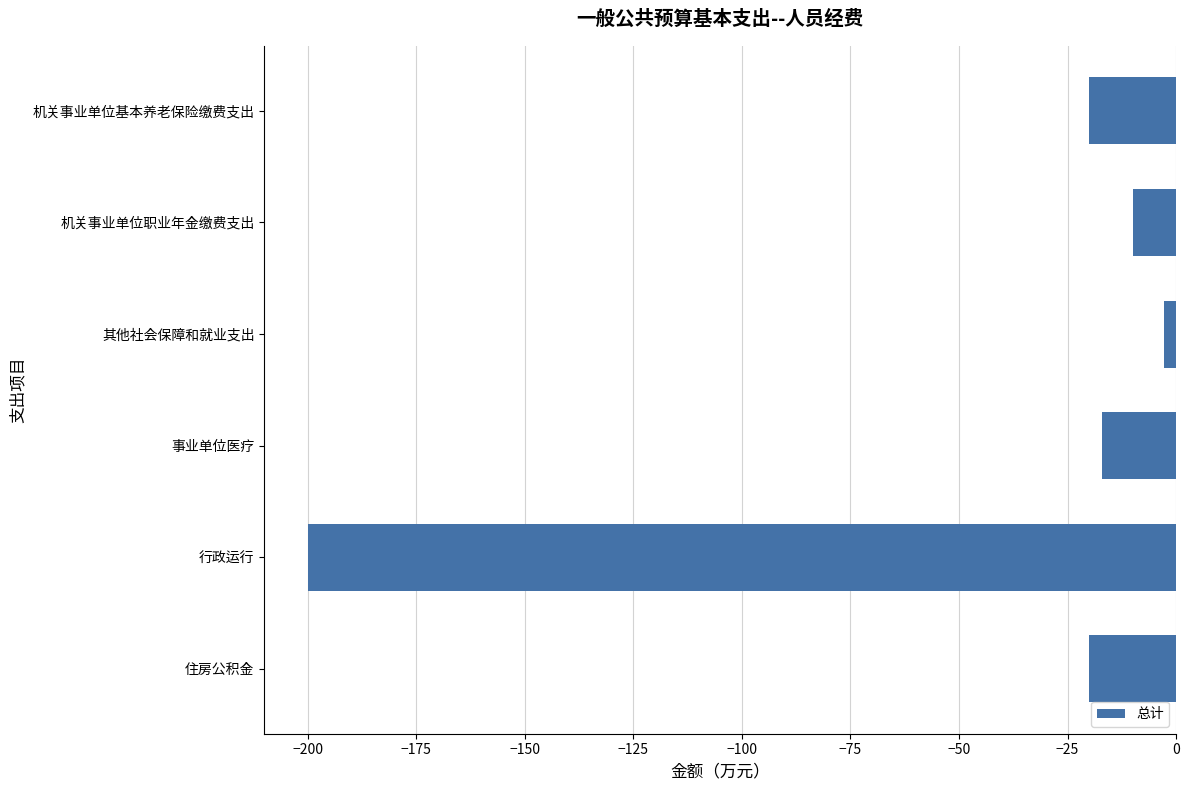

Which has a higher value, 其他社会保障和就业支出 or 行政运行?

其他社会保障和就业支出